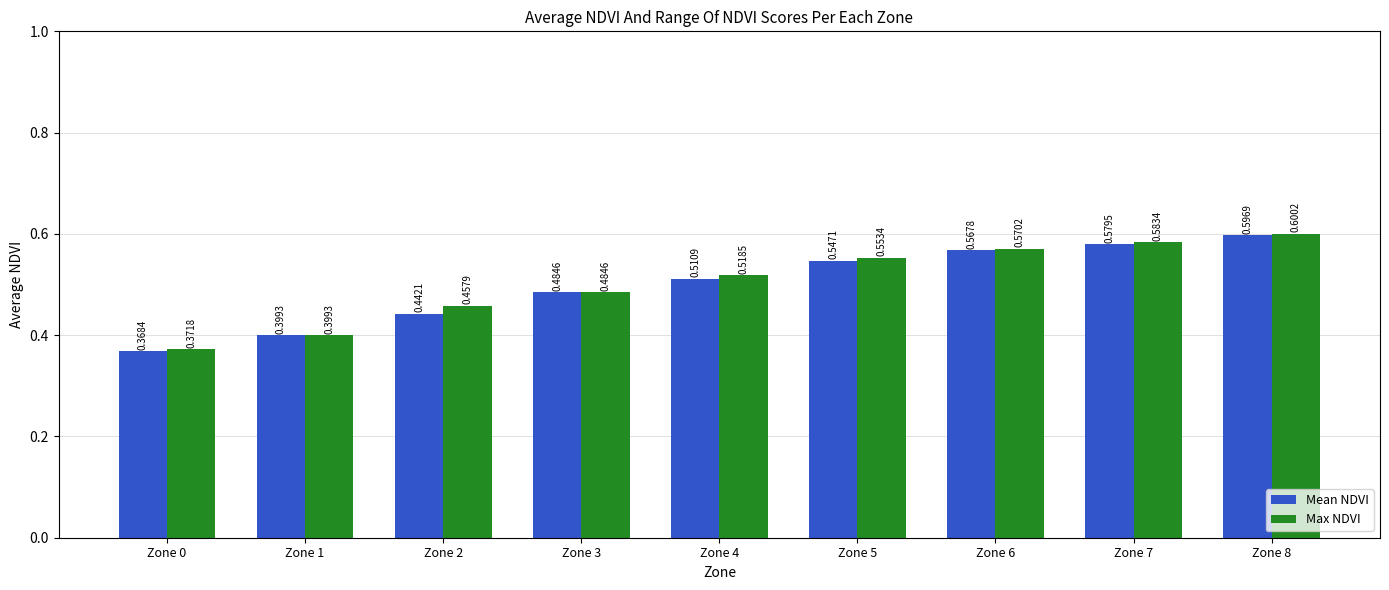

Rank the series by their average value, from lowest to highest.

Mean NDVI, Max NDVI